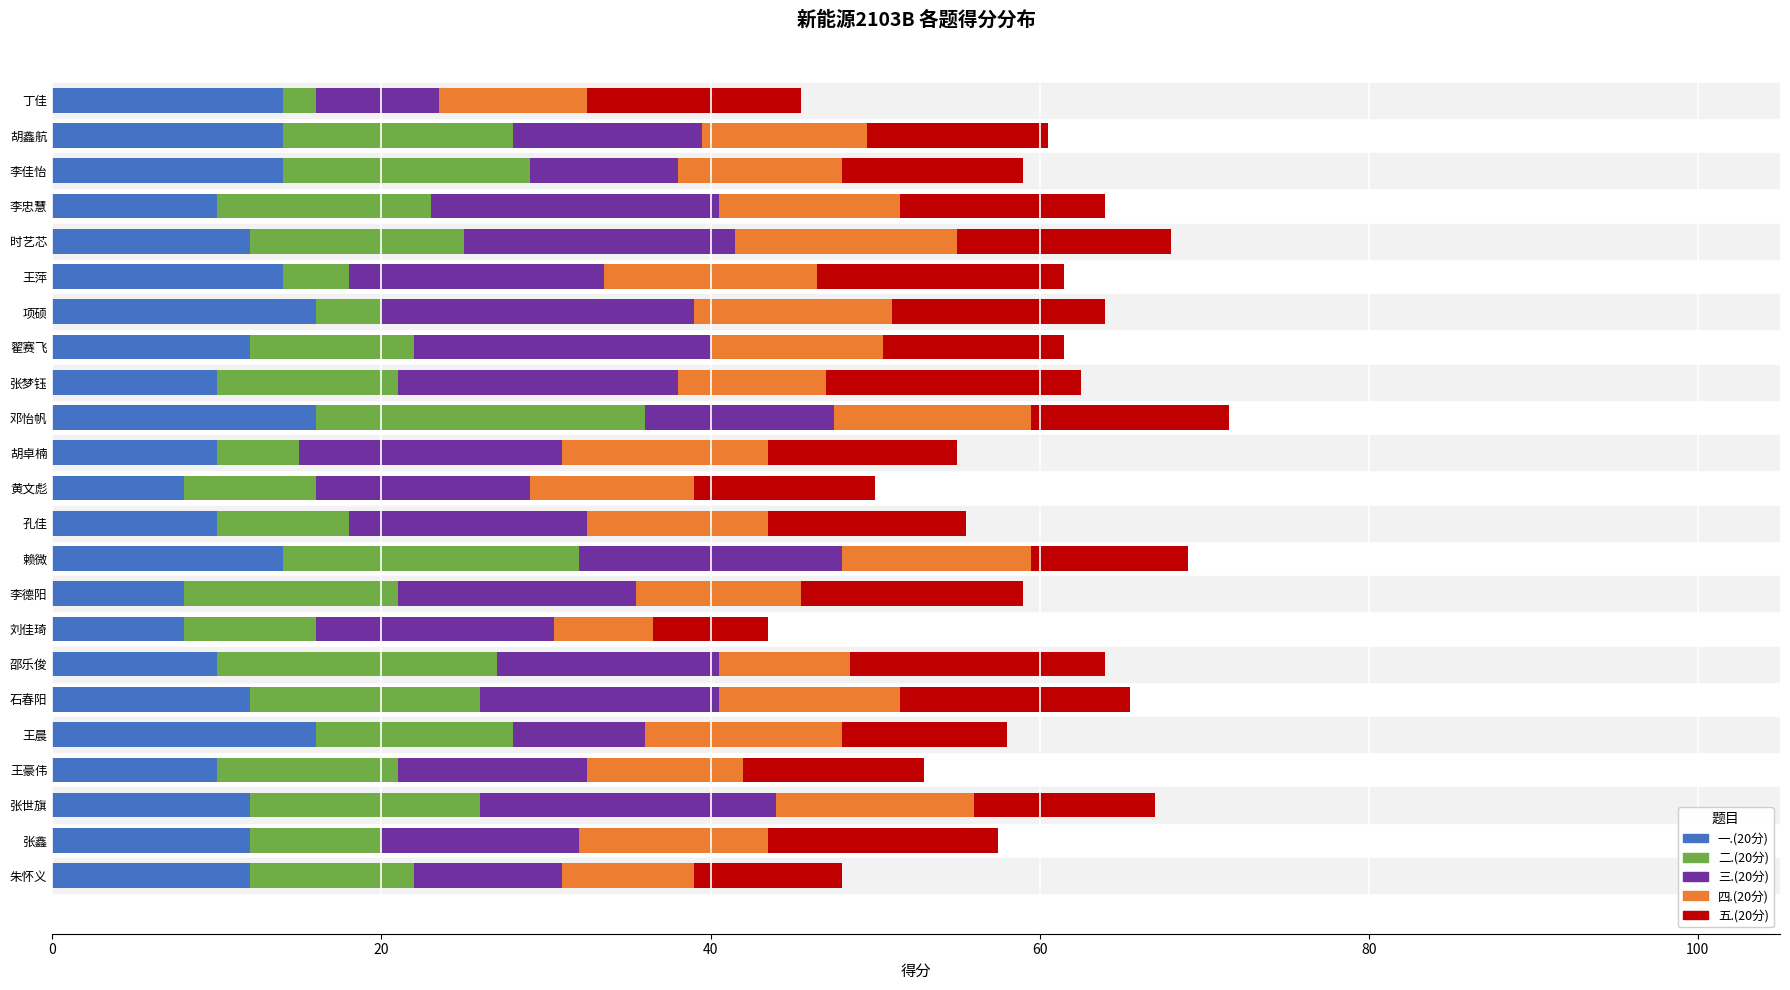

What is the average value of the 一.(20分) series?

11.9